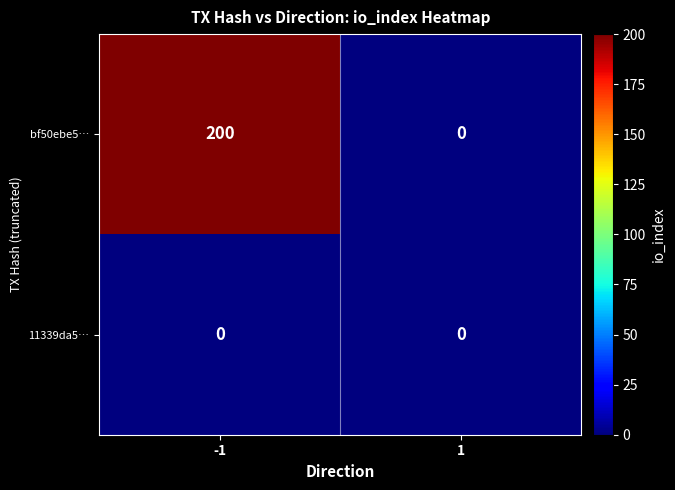

Rank the series at -1 from lowest to highest value.

11339da5…, bf50ebe5…